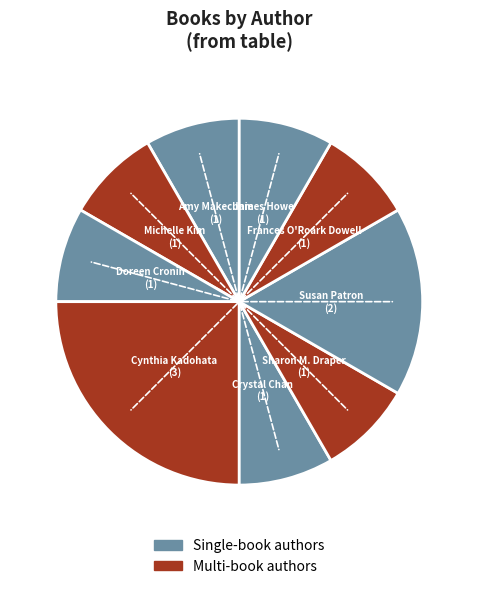

What is the largest slice in the pie chart?

Cynthia Kadohata